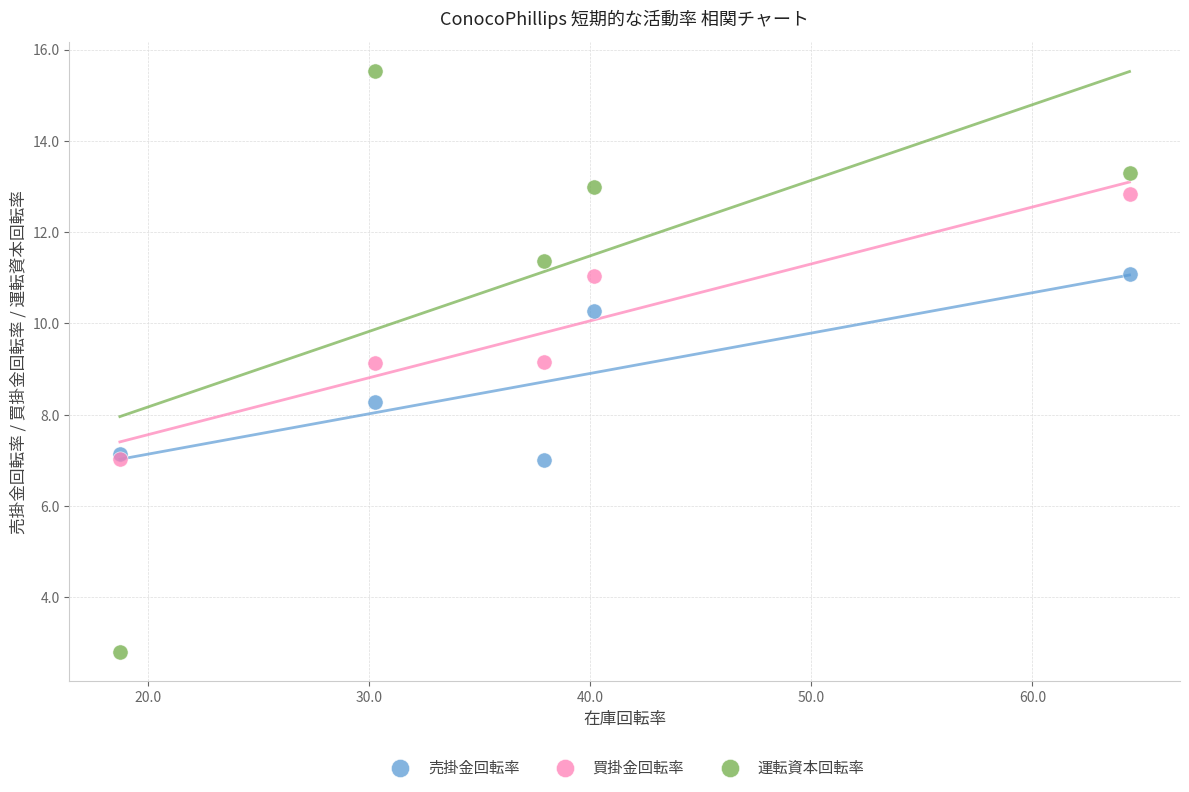

What are all the series names shown in the legend?

売掛金回転率, 買掛金回転率, 運転資本回転率